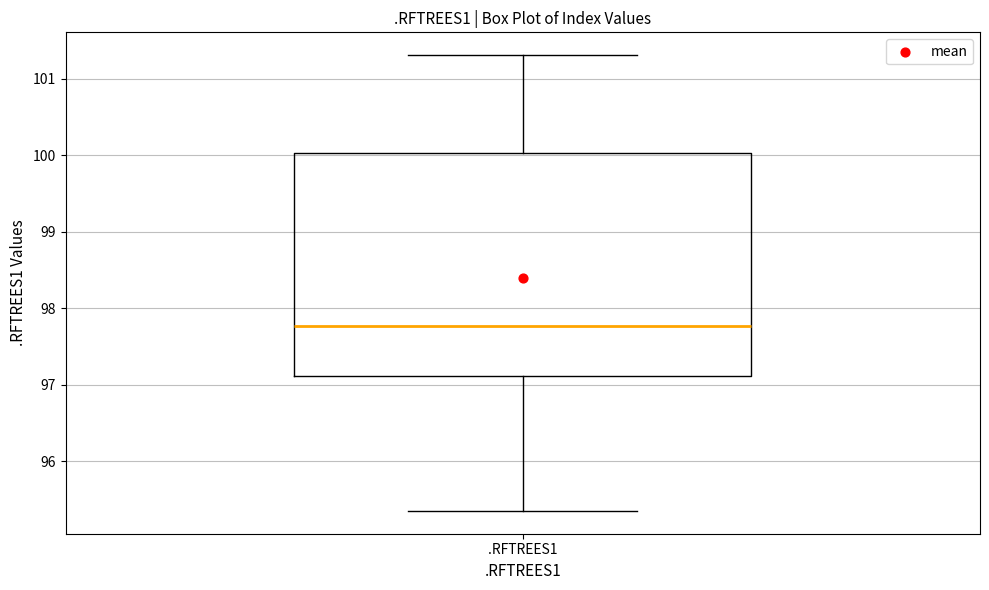

Transcribe this box plot: give where the median line is, the range the box spans, and where the two whiskers end, as read against the y-axis. The values are not printed on the chart, so give them approximately, as read against the axis.

median 97.8, box 97.1 to 100.0, whiskers 95.3 to 101.3